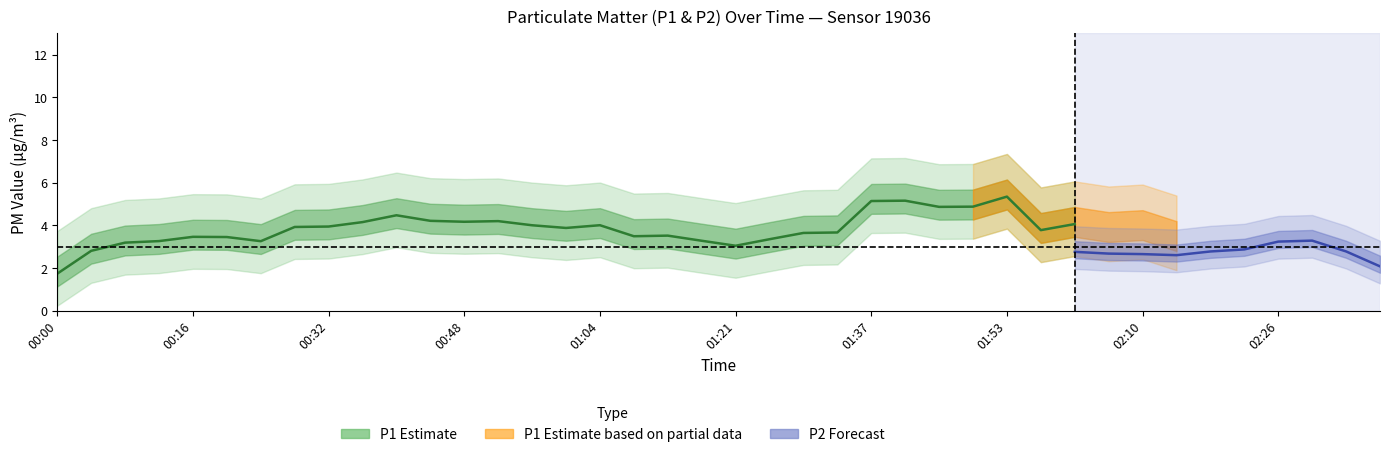

True or false: P1 and P2 cross at least once.

False